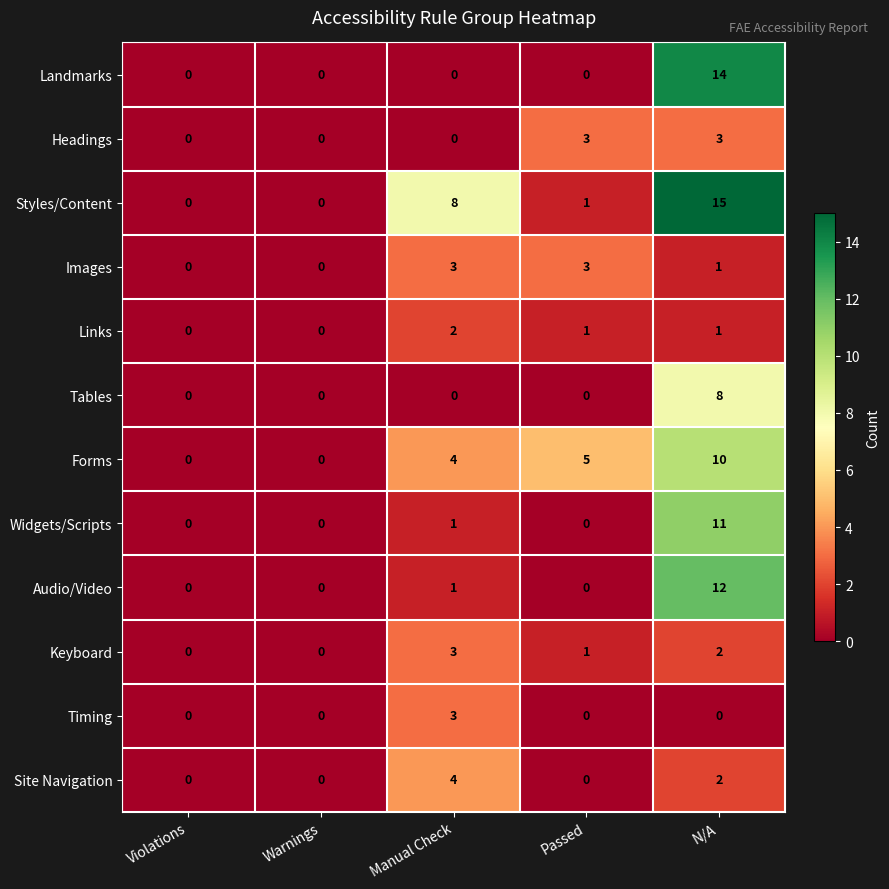

Count the number of data series in this chart.

12